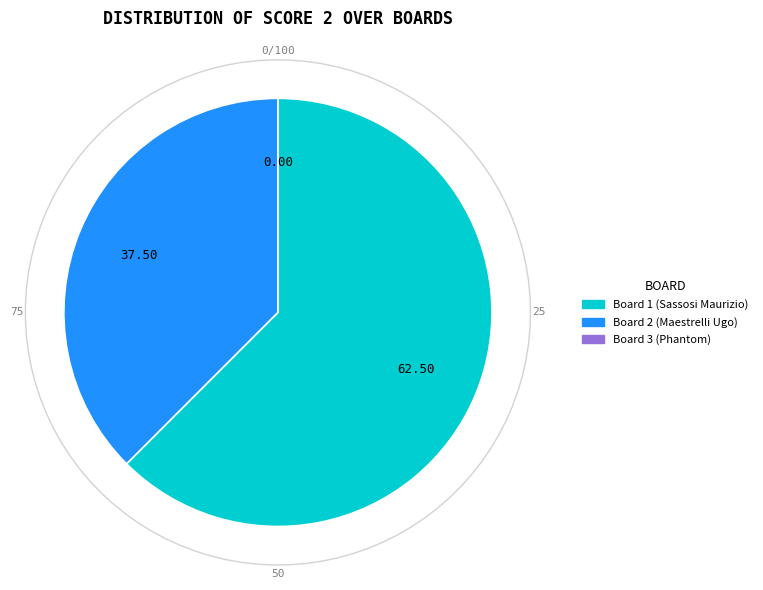

To the nearest percent, what percentage of the pie is Board 2 (Maestrelli Ugo)?

38%